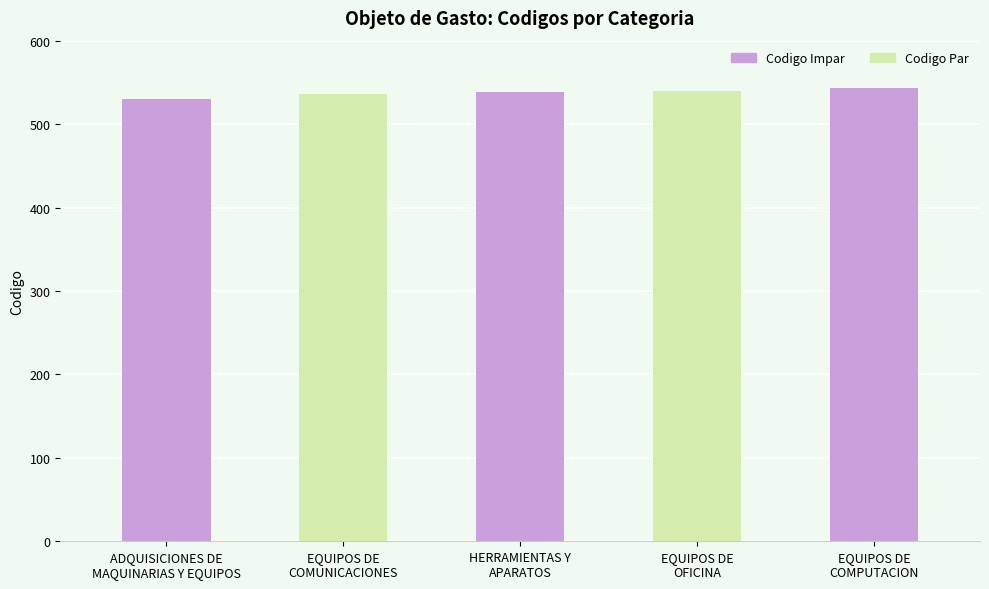

What is the ratio of the value at HERRAMIENTAS Y
APARATOS to the value at EQUIPOS DE
COMPUTACION?

1.0